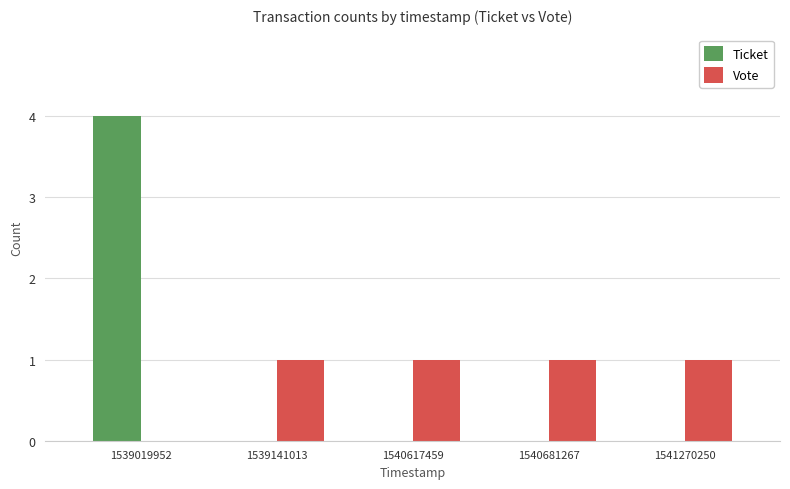

What is the sum of the Vote values at 1539141013 and 1540617459?

2